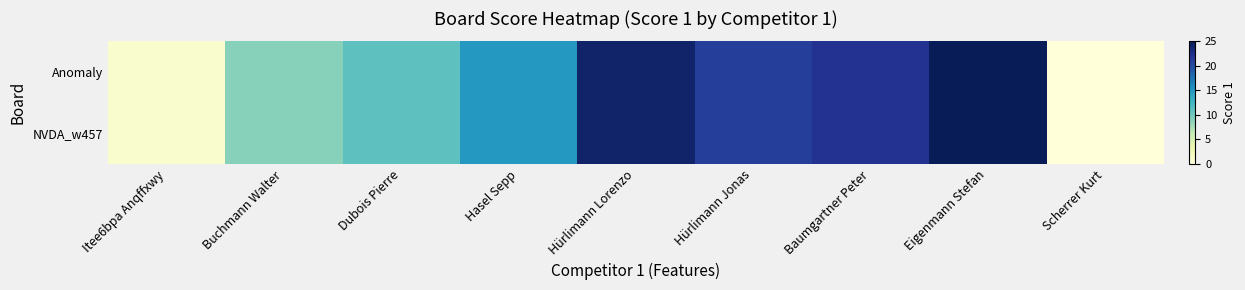

Which series has the widest spread of values?

Anomaly